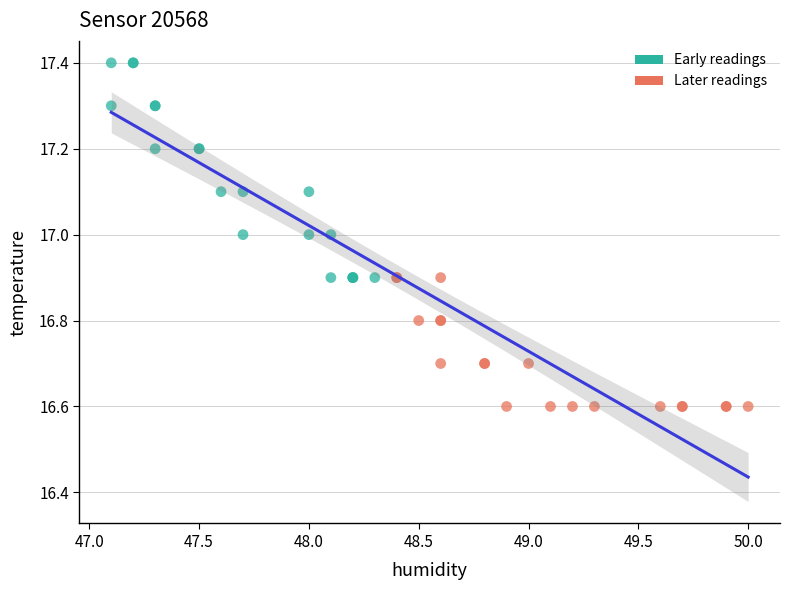

What are all the series names shown in the legend?

Early readings, Later readings